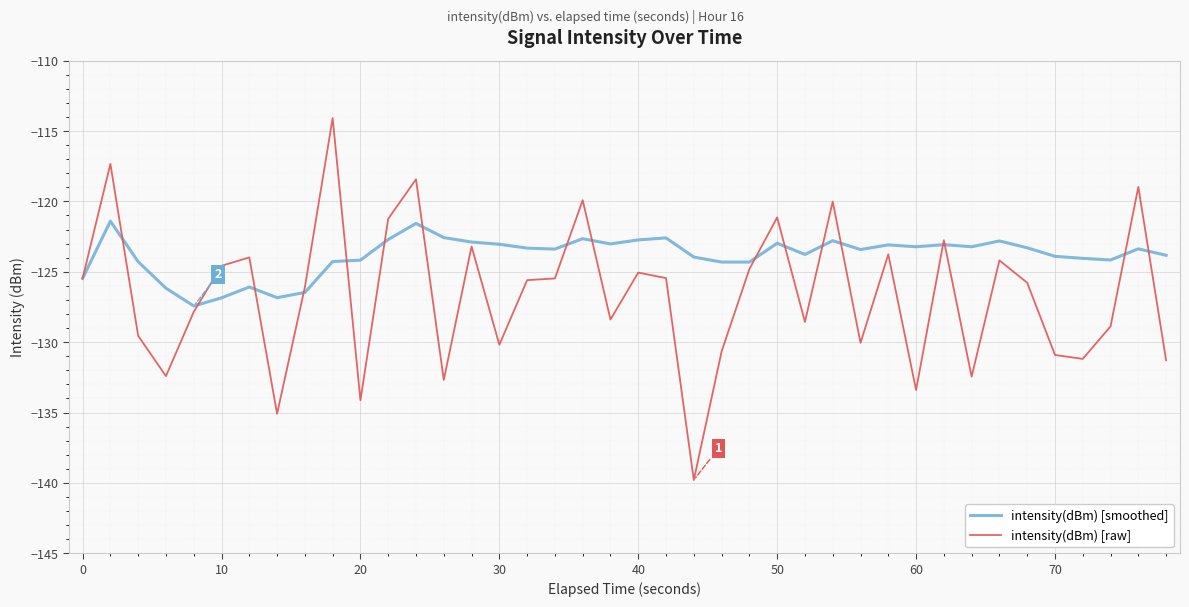

How many lines are shown in the chart?

2